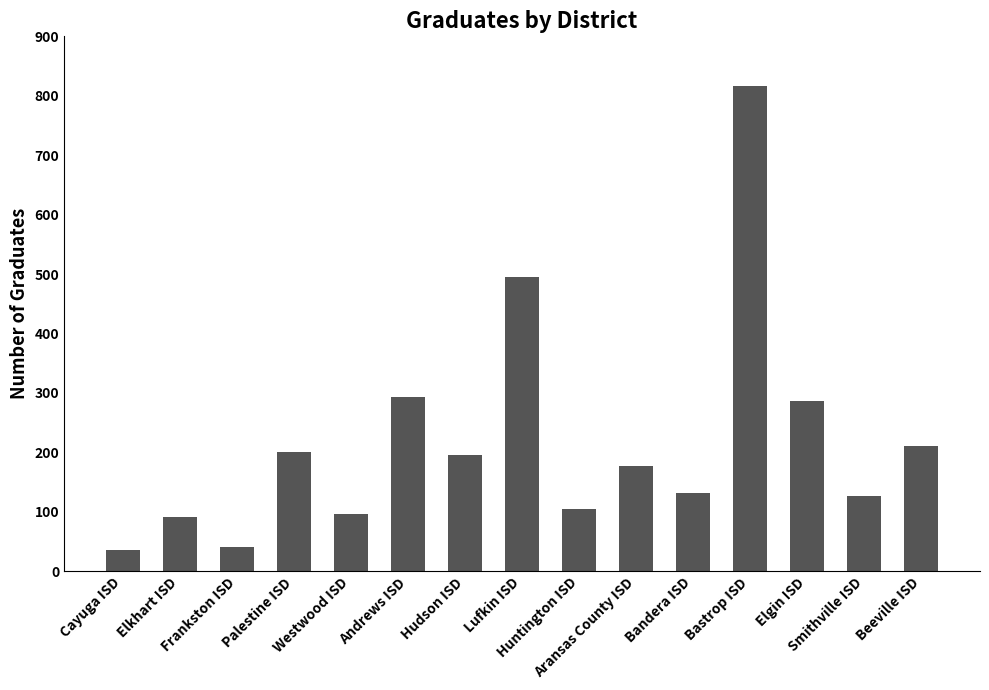

What is the change in value from Elkhart ISD to Bastrop ISD?

+725